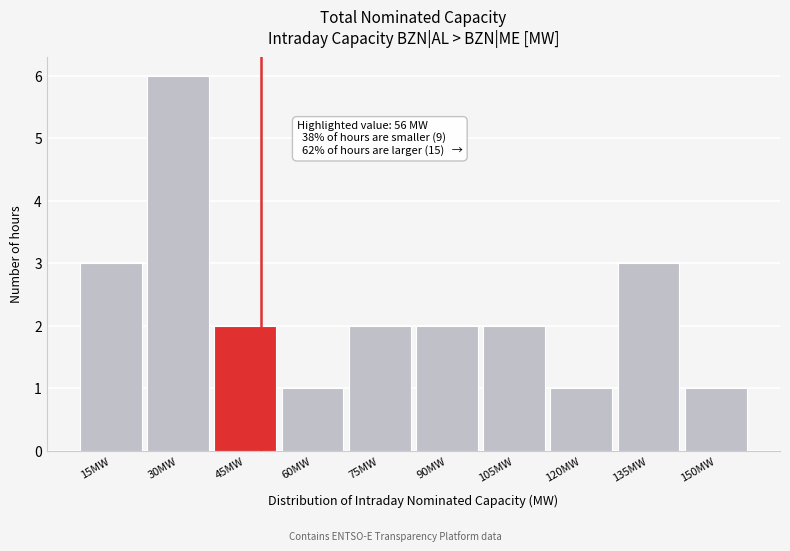

Reading left to right, transcribe all the data shown in this chart.

3	6	2	1	2	2	2	1	3	1